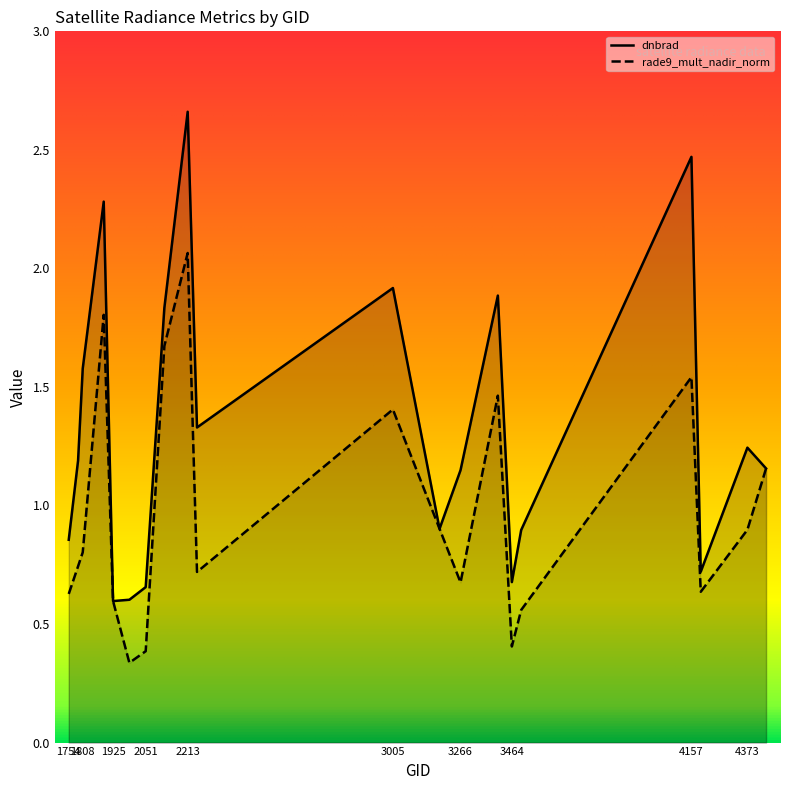

Between 3266 and 3500, which is larger?

3266